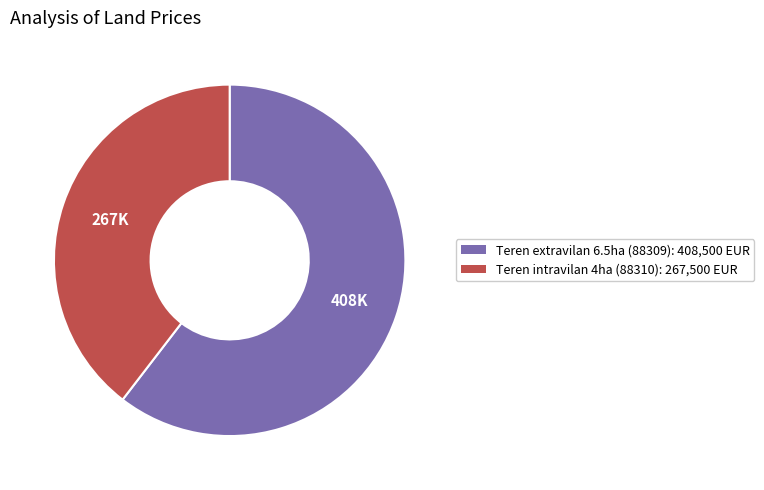

Which slice is the smallest?

Teren intravilan 4ha (88310): 267,500 EUR